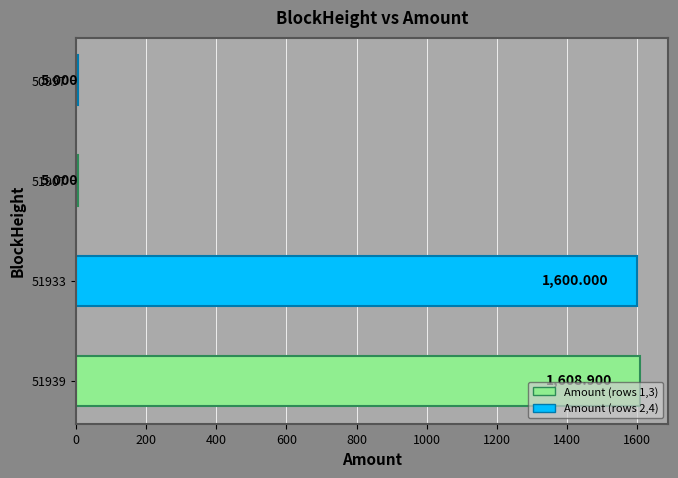

How many data points does each series have?

4